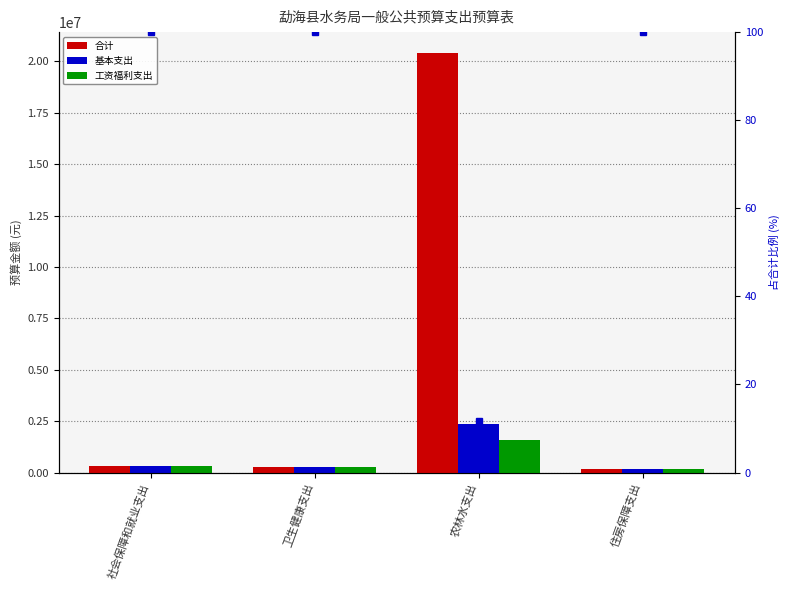

Count the number of data series in this chart.

3